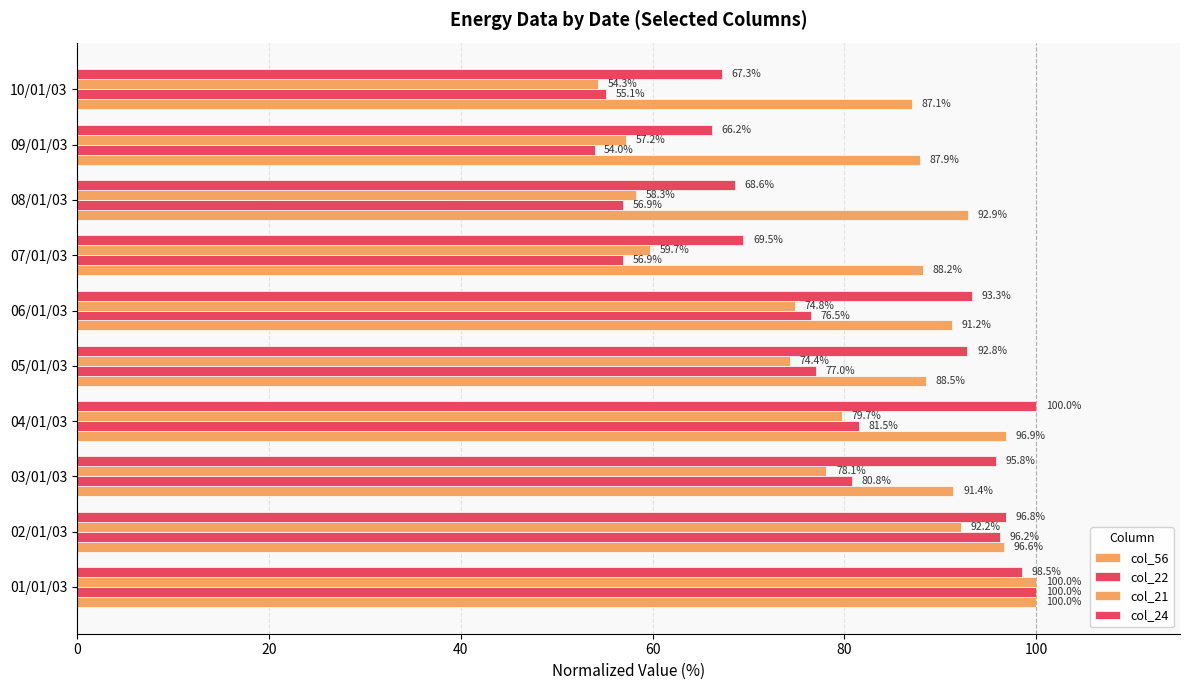

How many values in the col_24 series are below 93?

5